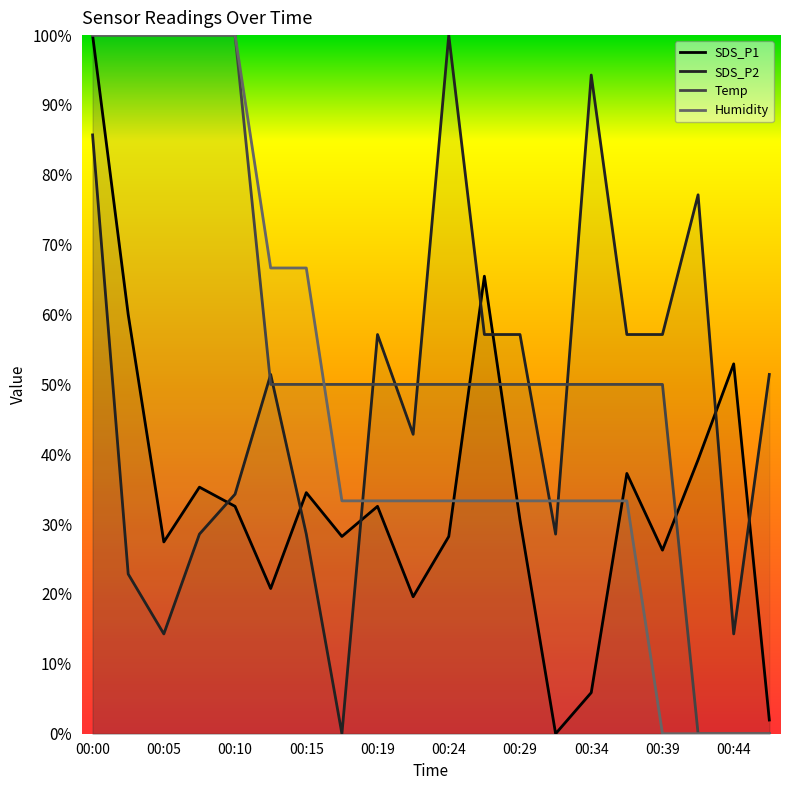

True or false: Temp has a value of 54.3 at 00:41.

False